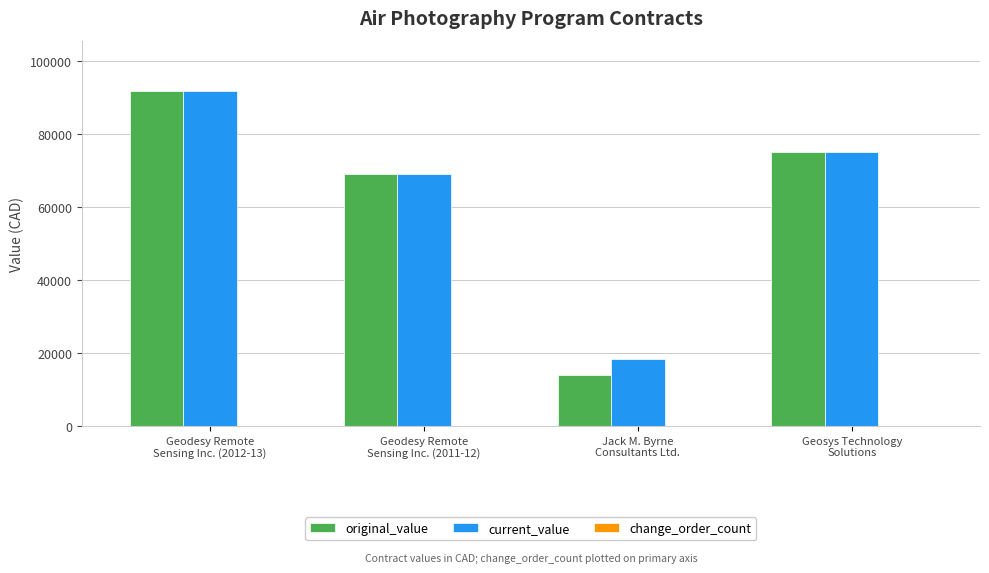

What is the maximum value shown in the chart?

91800.0